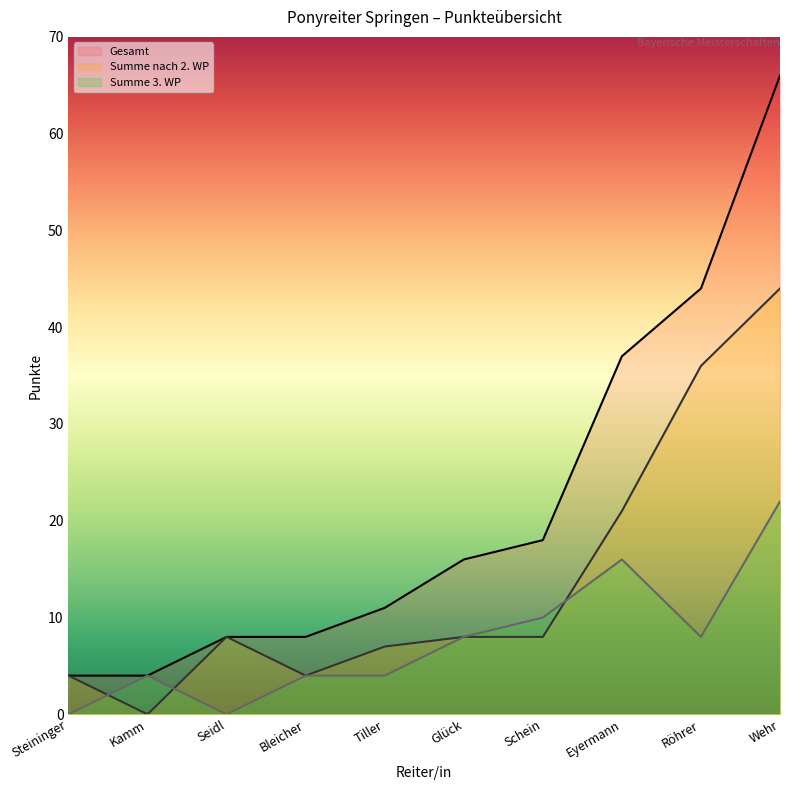

What is the difference between the maximum and minimum values in the Gesamt series?

62